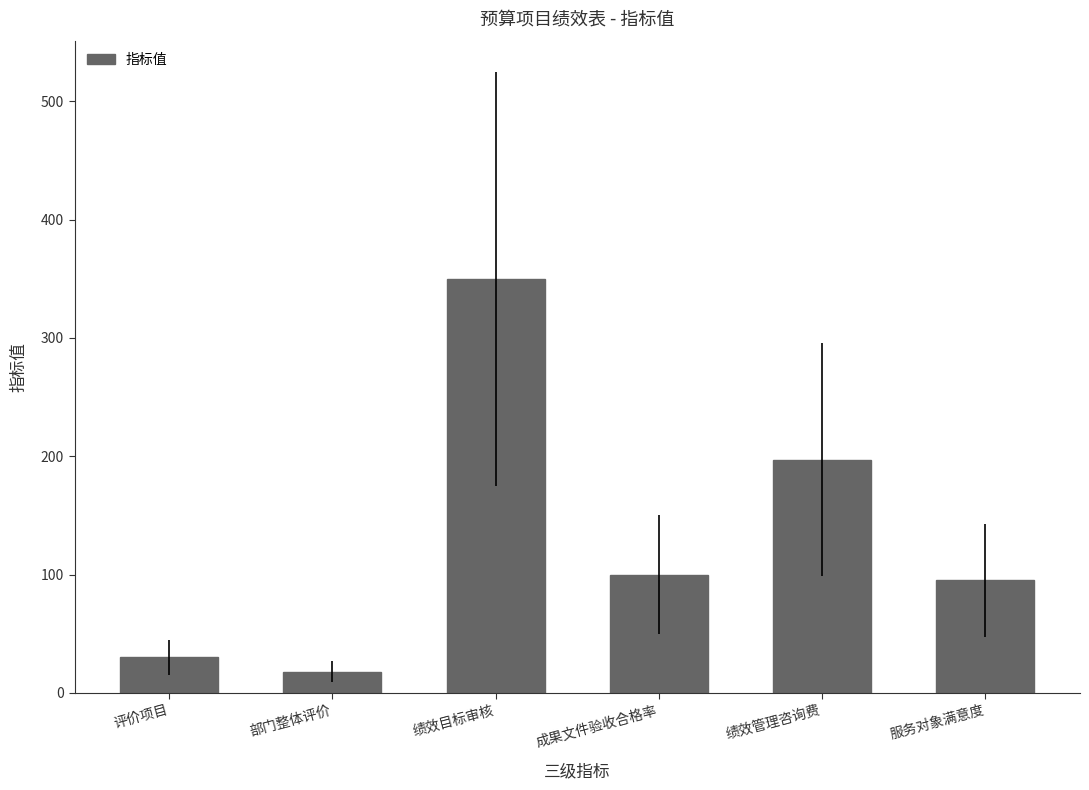

At which category does the chart reach its peak across all series?

绩效目标审核